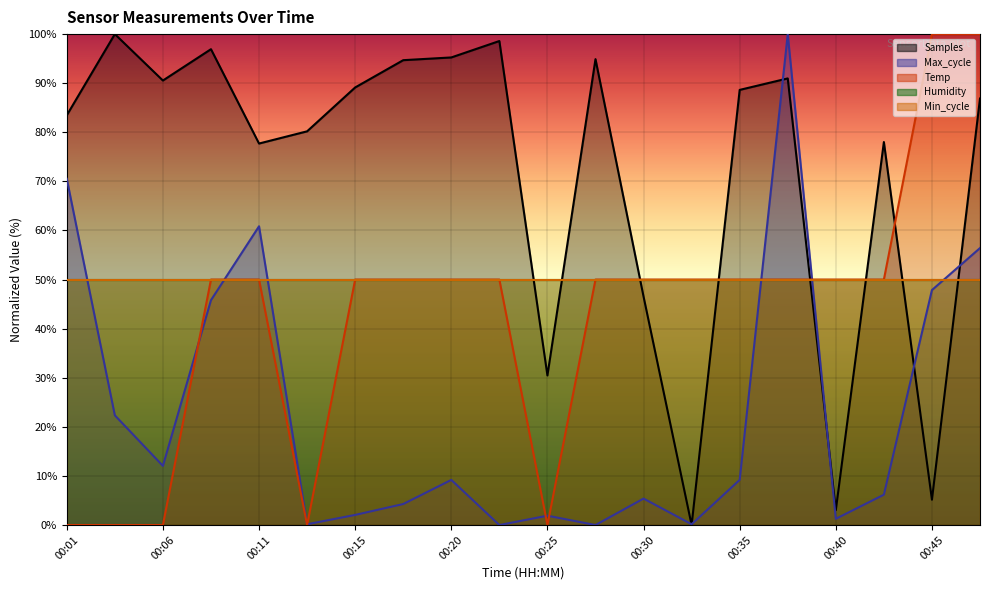

At which label is Samples closest to 50?

00:30